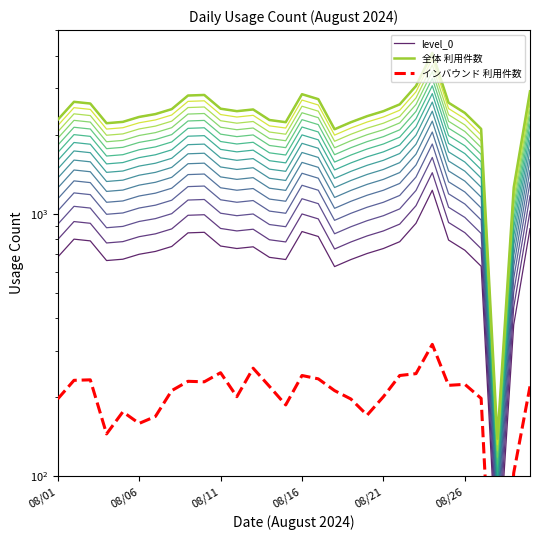

How many distinct data groups are displayed?

3